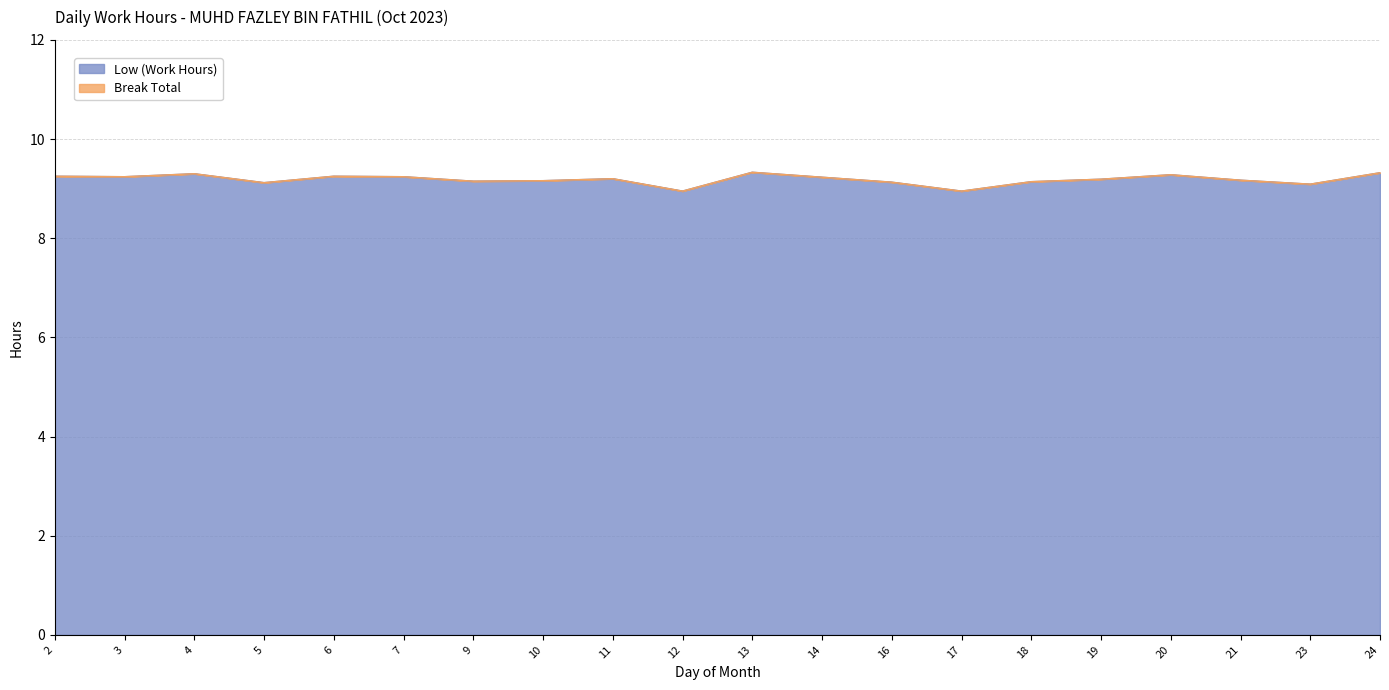

True or false: the data shows 9.2 at 6.

True